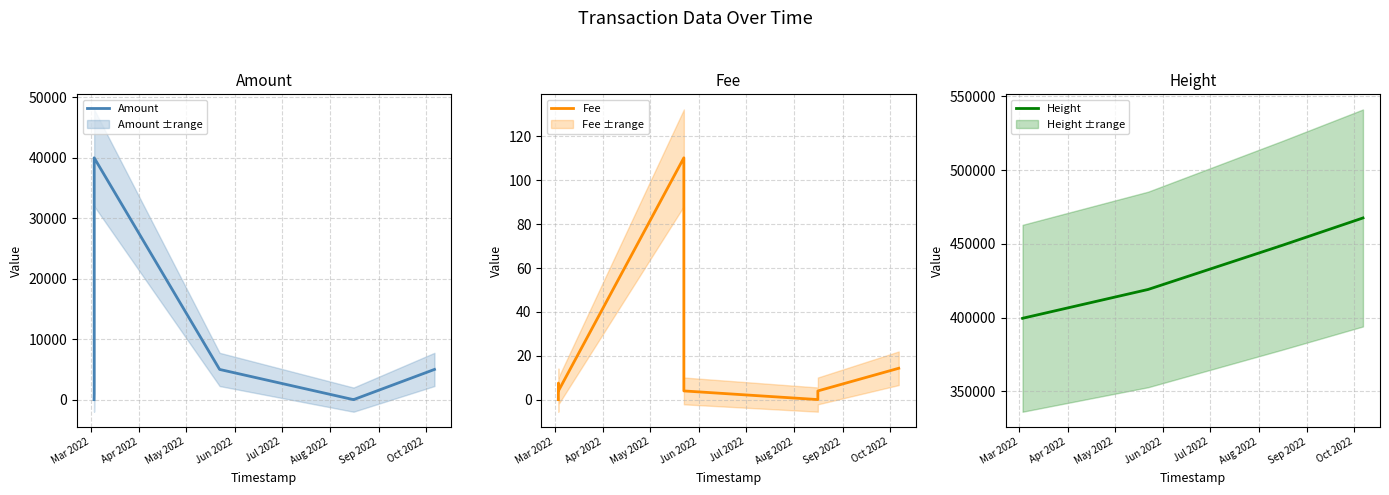

How many lines are shown in the chart?

3